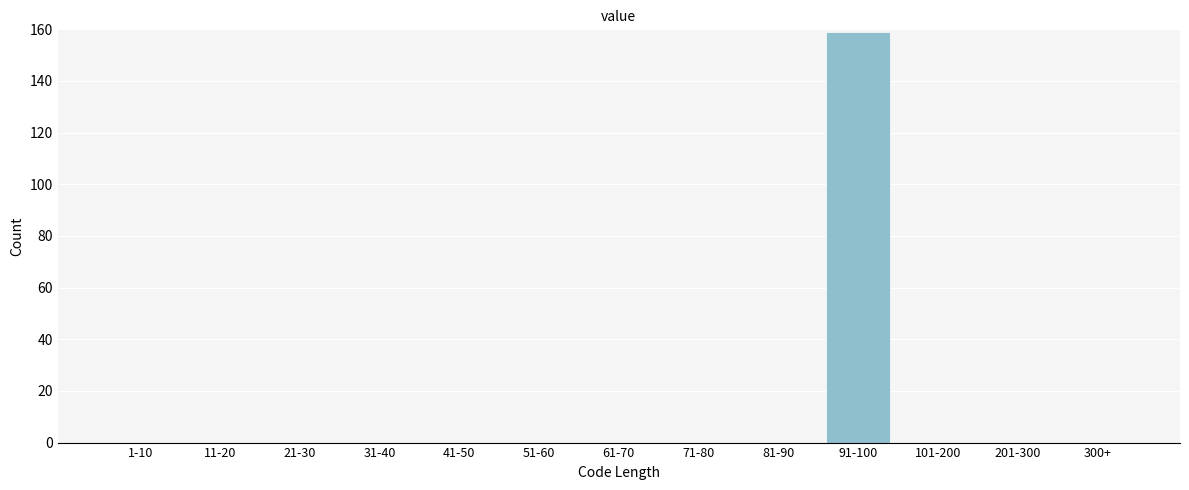

Reading left to right, transcribe all the data shown in this chart.

1-10=0	11-20=0	21-30=0	31-40=0	41-50=0	51-60=0	61-70=0	71-80=0	81-90=0	91-100=159	101-200=0	201-300=0	300+=0